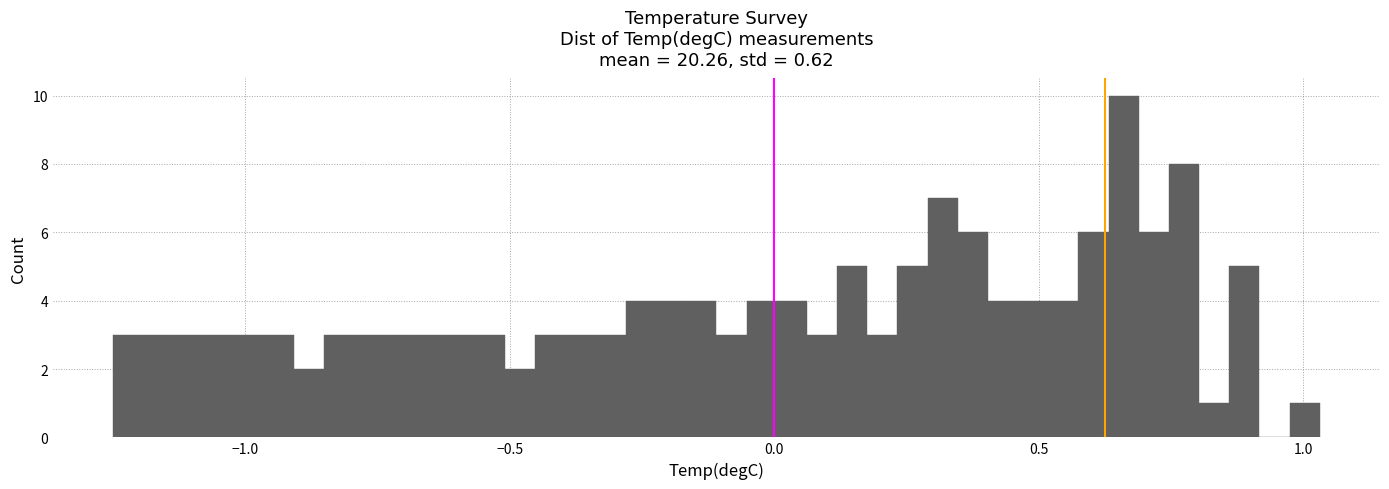

Read against the x-axis, roughly where is the centre of the tallest bar?

0.65